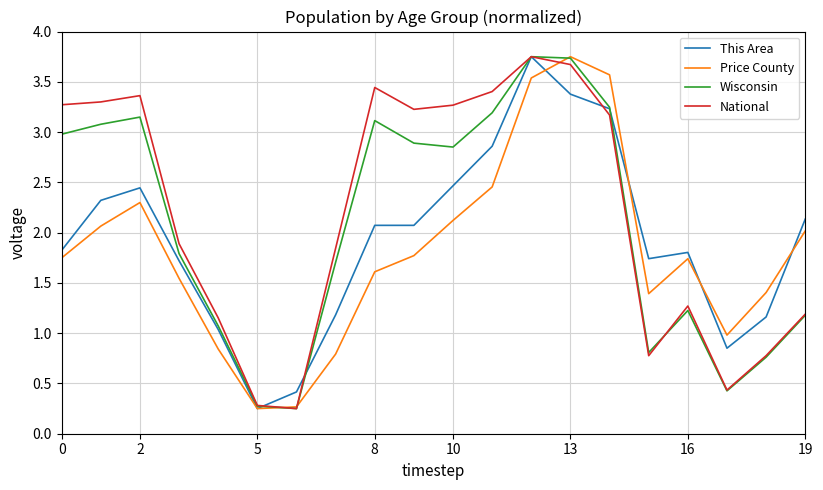

Rank the series by their average value, from highest to lowest.

National, Wisconsin, This Area, Price County